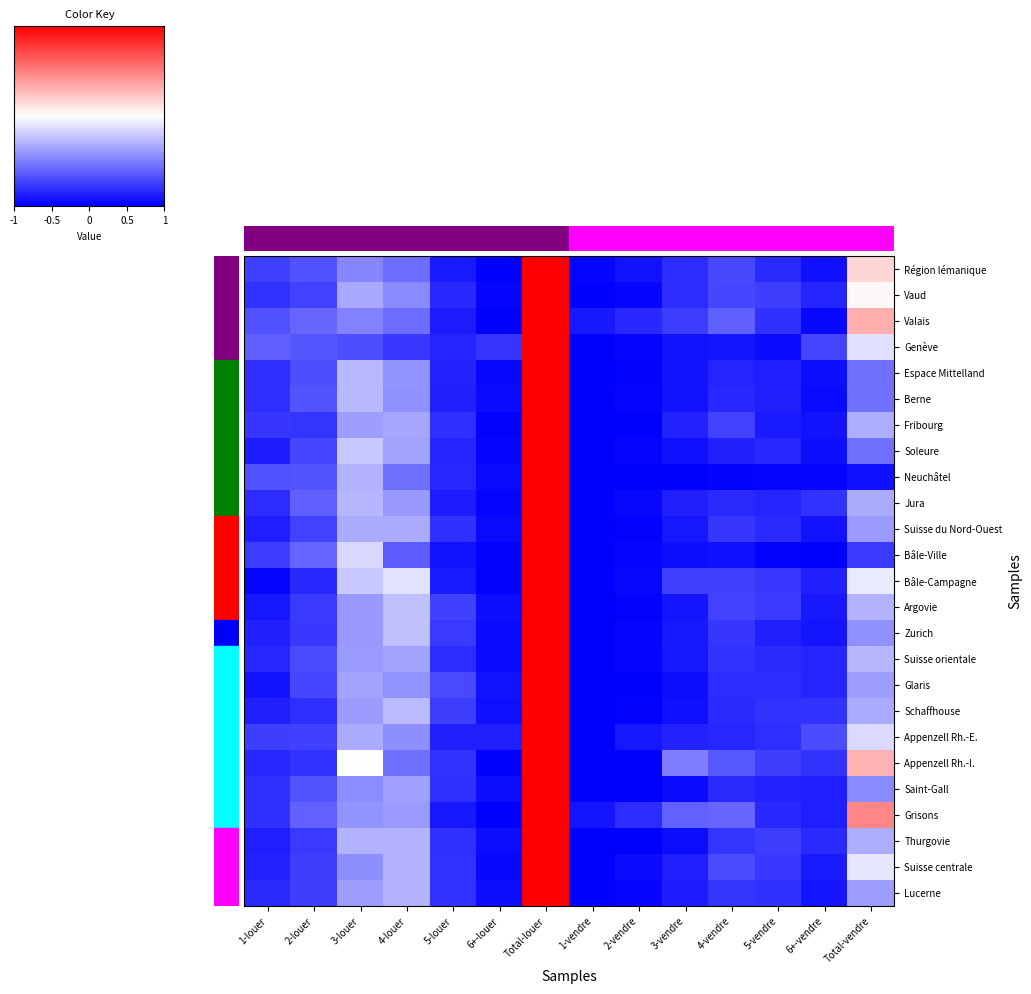

What is the difference between the highest and lowest values at 5-vendre?

0.1